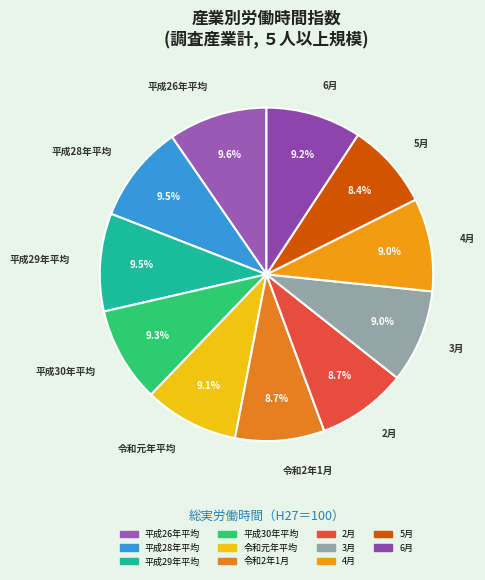

Combined, do 令和2年1月 and 平成29年平均 account for over 50%?

No